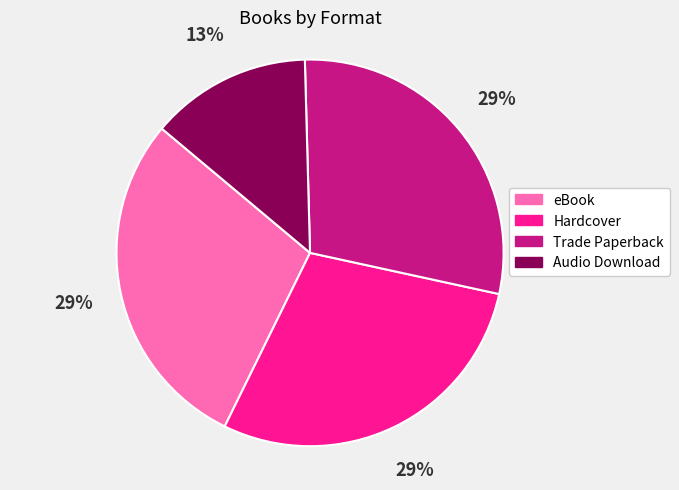

Do Hardcover and Audio Download together represent more than half of the pie?

No